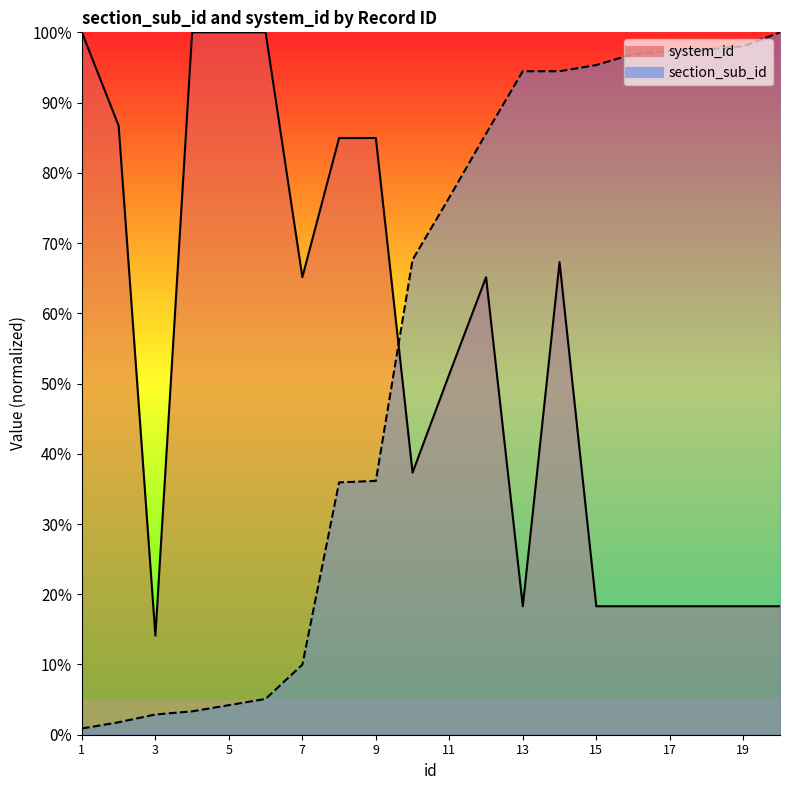

Between 8 and 12, which series saw the biggest shift?

section_sub_id